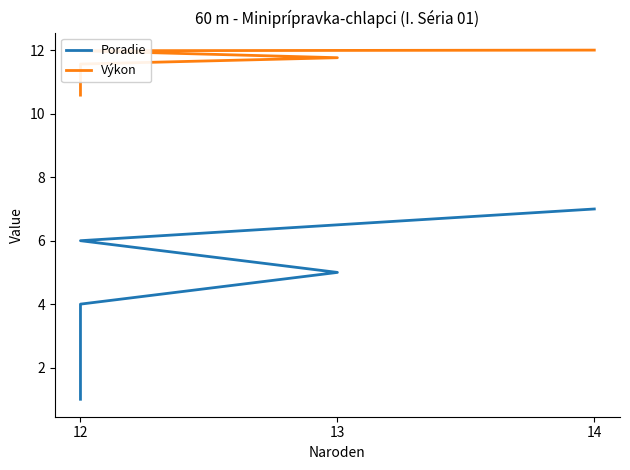

What is the maximum value for Výkon?

12.0